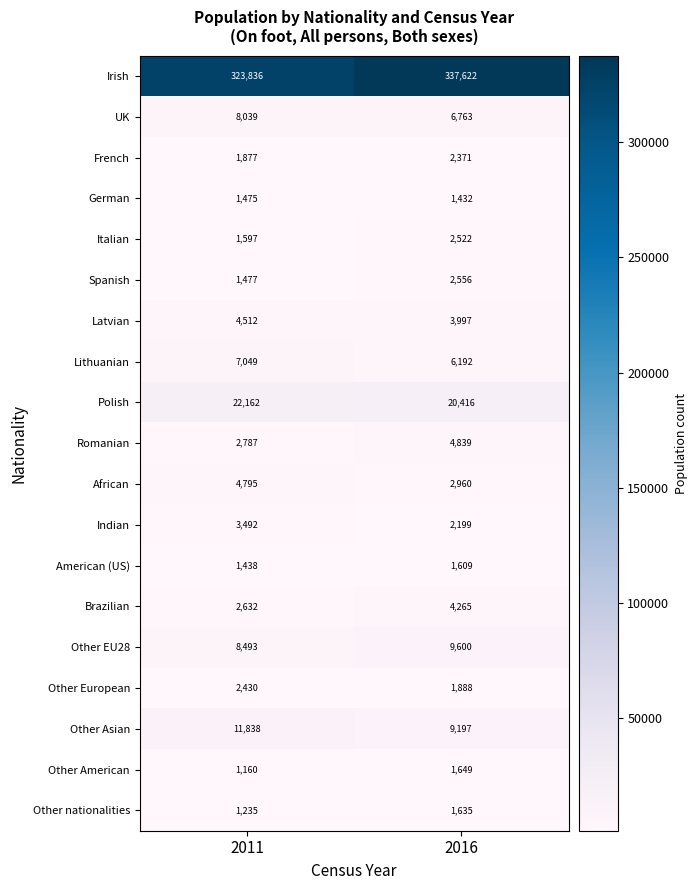

How many series are shown in this chart?

19